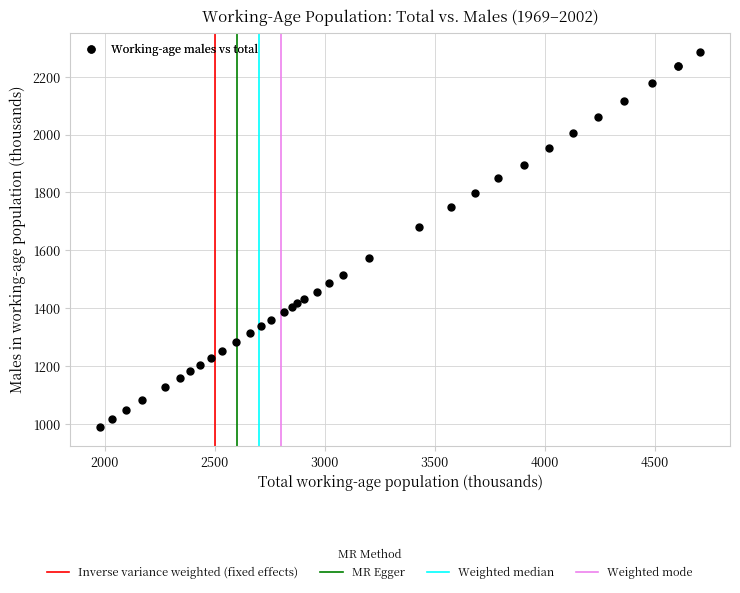

What Y value in the scatter plot is closest to 1637?

1678.9